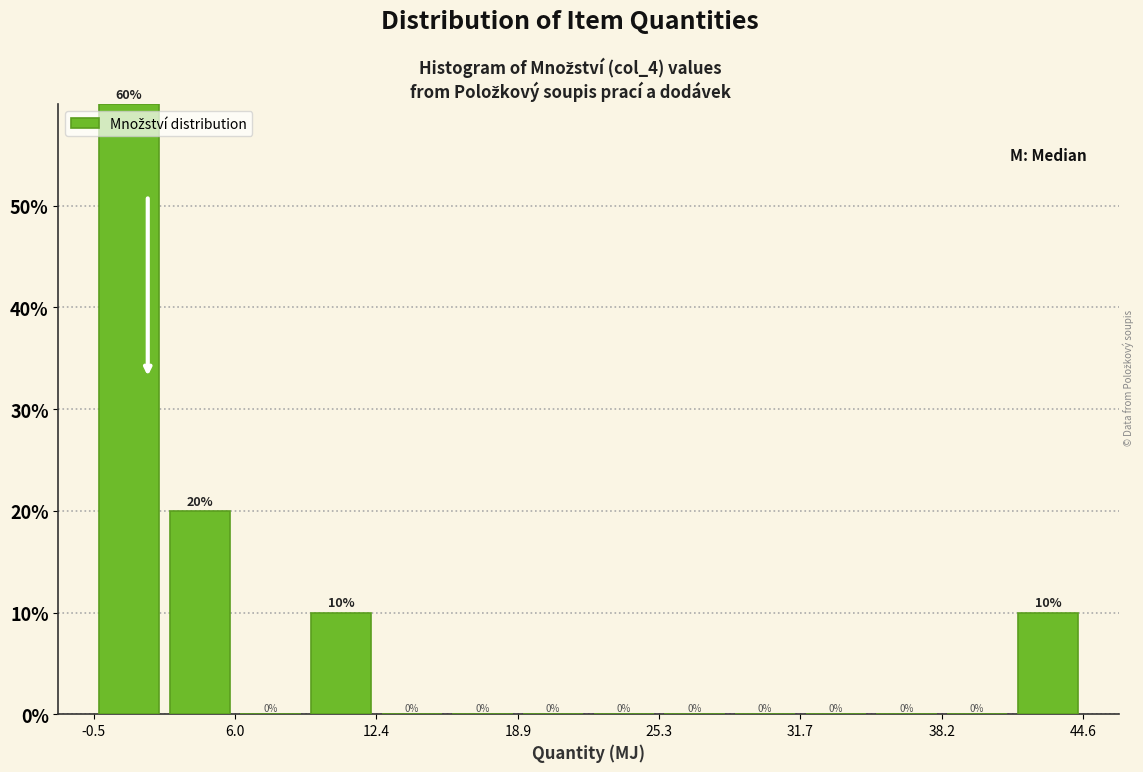

Around what value on the x-axis is the tallest bar? Give the approximate position of its centre, as read against the axis.

1